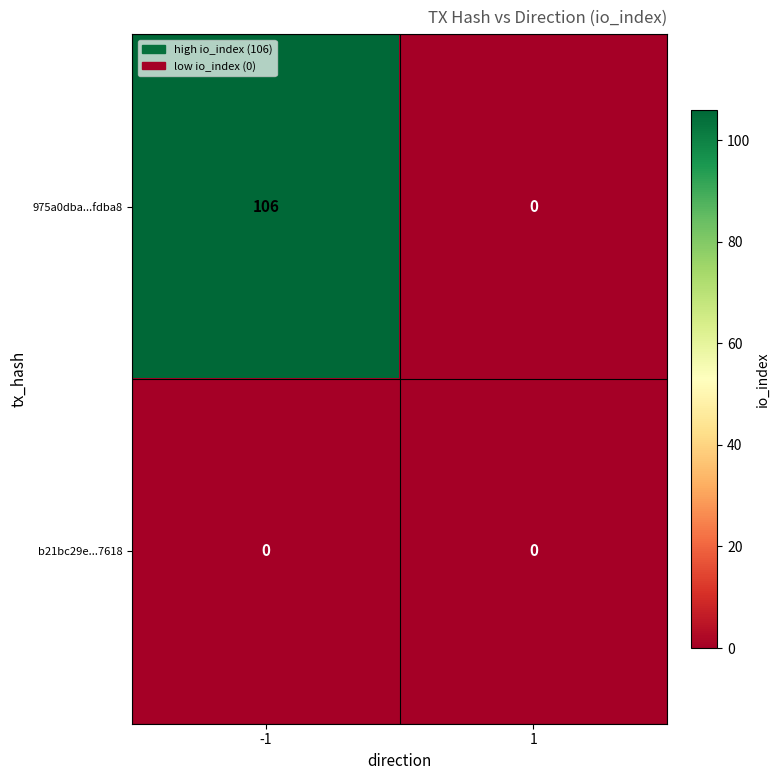

List the series in order of their peak value, highest first.

975a0dba...fdba8, b21bc29e...7618